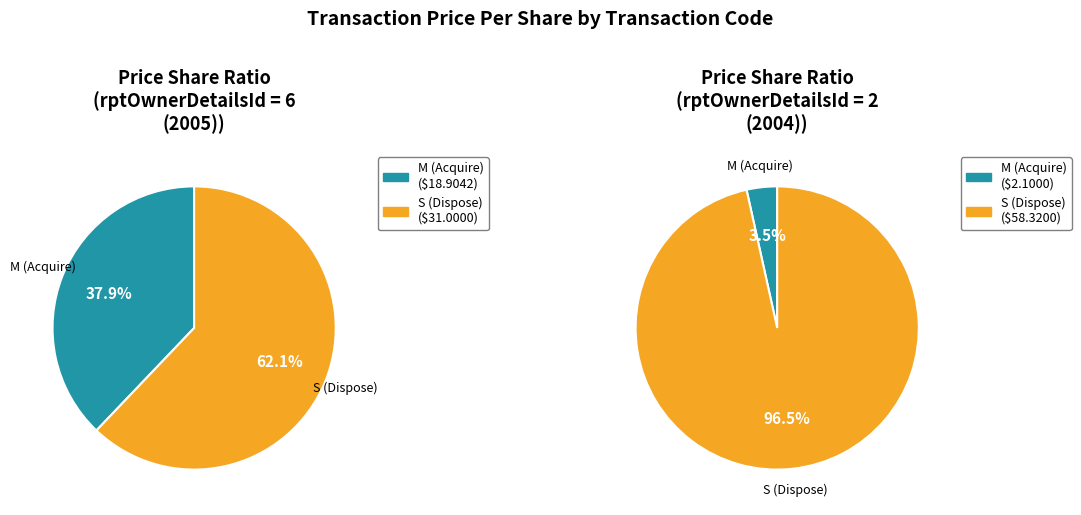

Rank the series by their maximum value, from highest to lowest.

S (Dispose), M (Acquire)